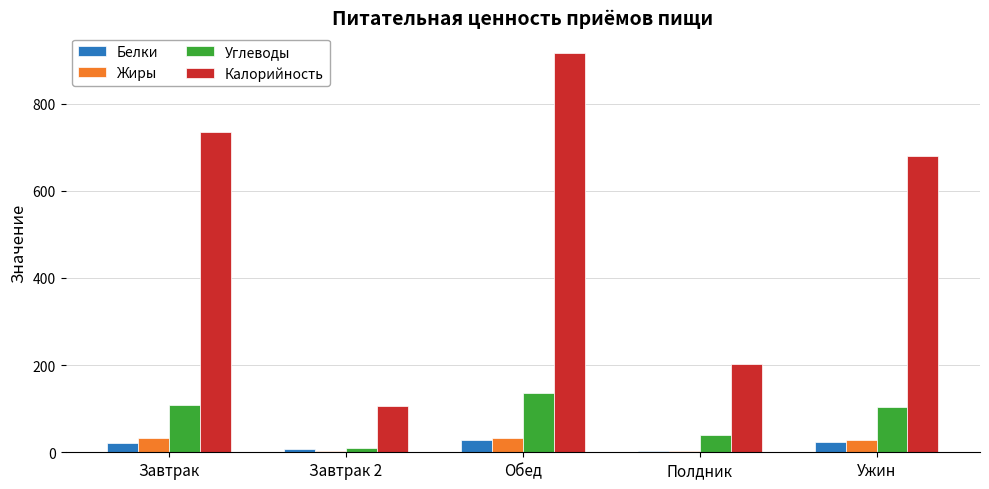

The Углеводы series shows 109.1 at Завтрак. True or false?

True